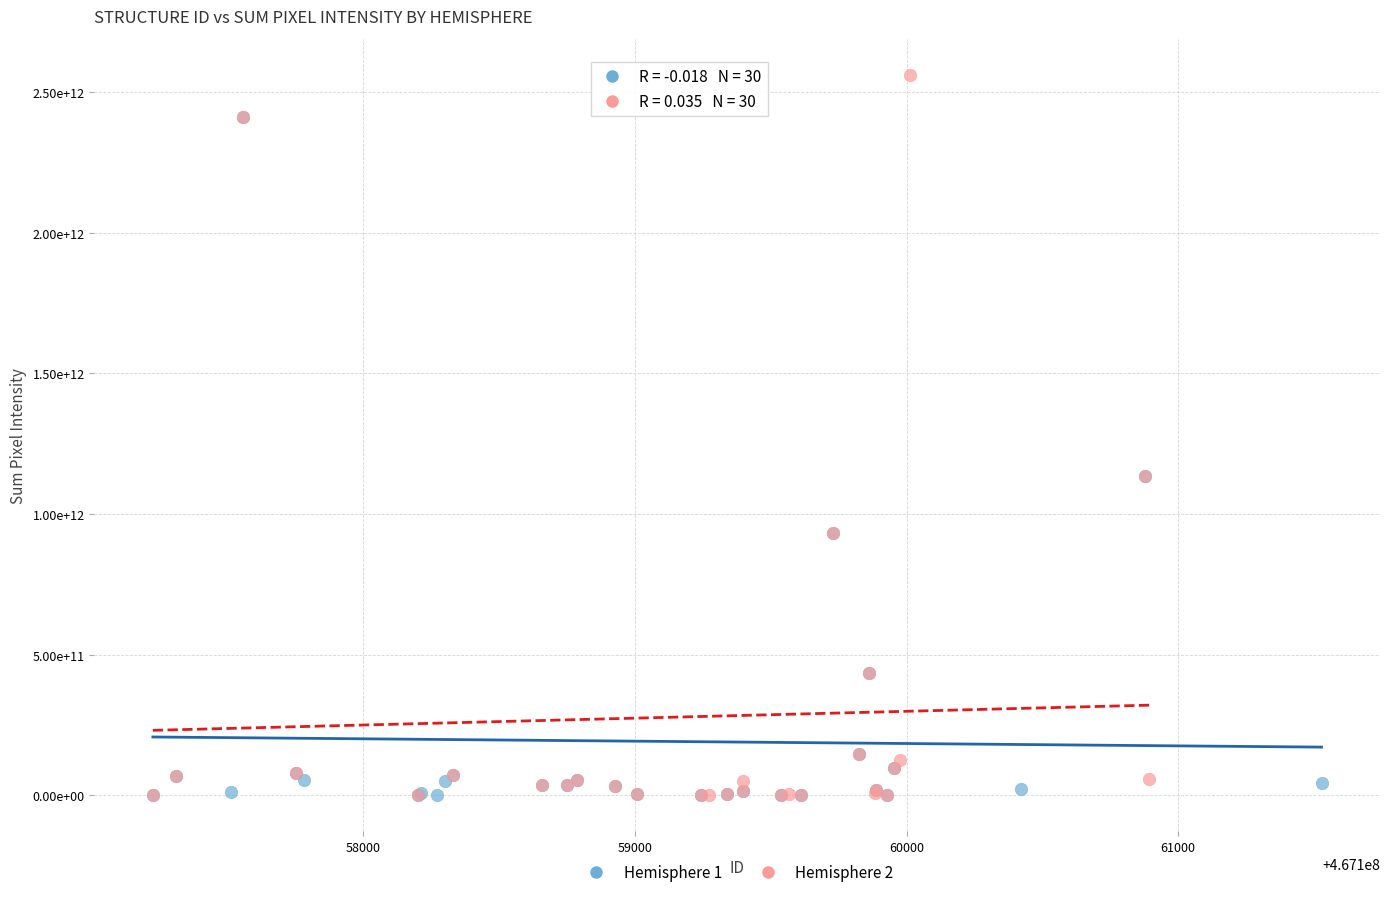

Which series reaches the maximum Y coordinate?

Hemisphere 2